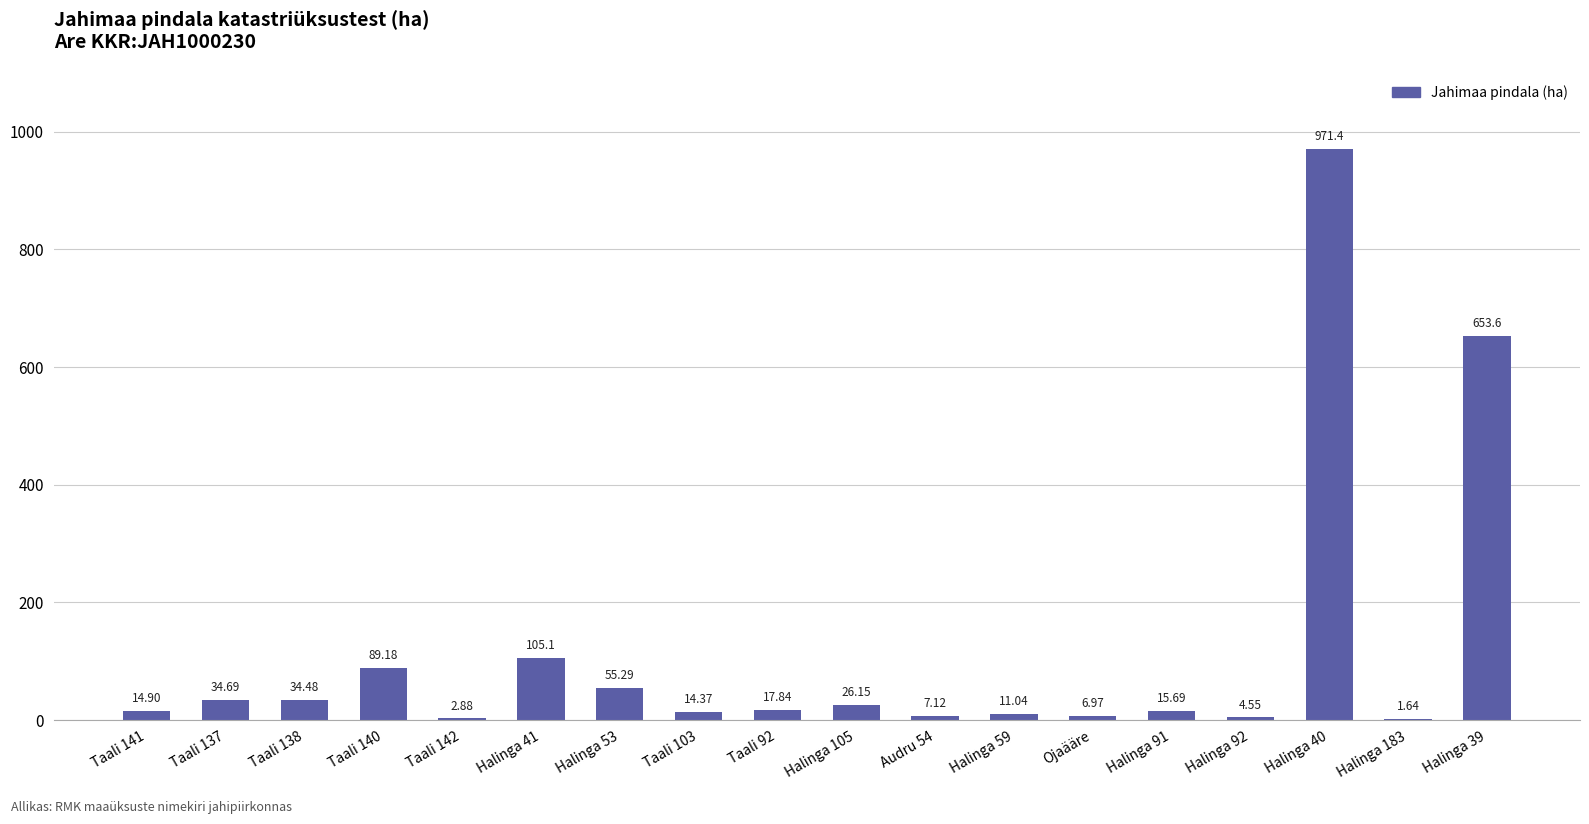

What is the sum of all values?

2066.9